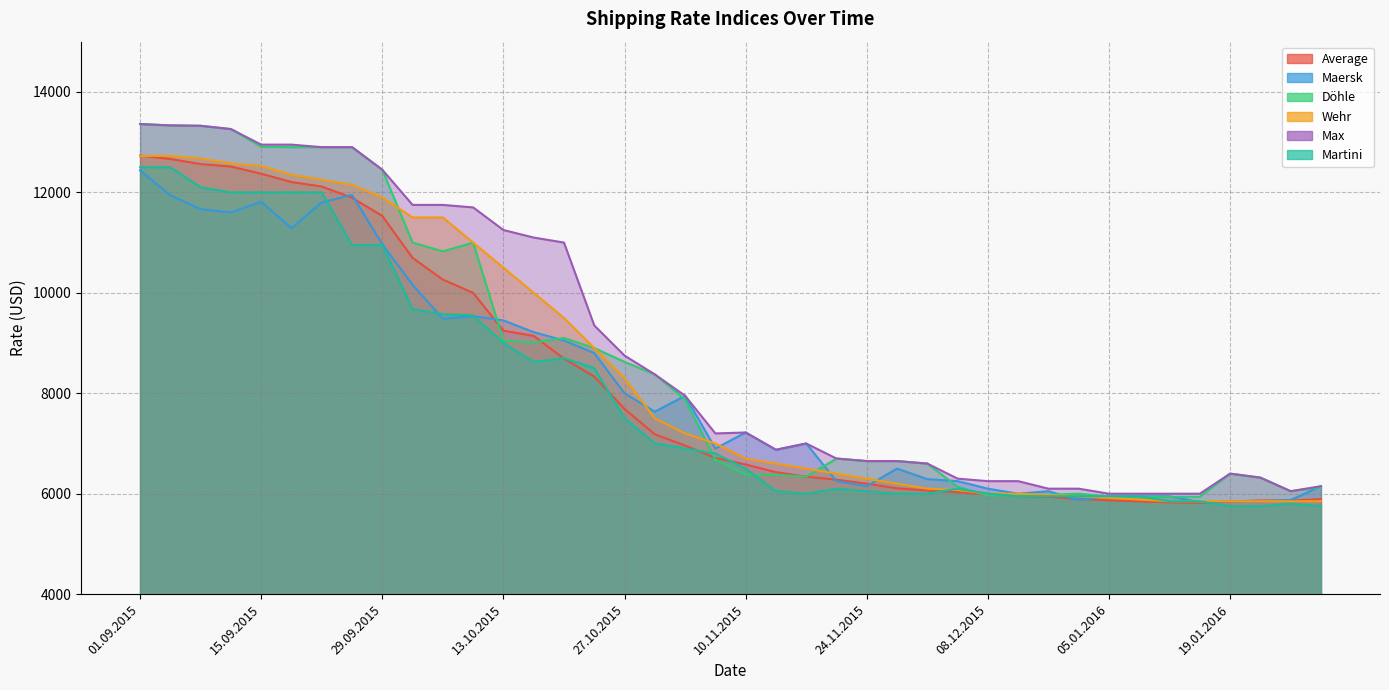

Reading left to right, list all the values displayed in this chart.

Average: 12732	12665	12563	12514	12371	12206	12116	11893	11530	10695	10263	9999	9246	9143	8689	8332	7688	7183	6959	6713	6582	6429	6339	6279	6200	6107	6064	6030	5983	5951	5940	5895	5868	5847	5828	5818	5843	5866	5863	5891
Maersk: 12437	11941	11666	11600	11812	11287	11800	11950	10966	10160	9483	9535	9450	9216	9050	8800	8000	7633	7950	6900	7219	6875	7000	6250	6150	6500	6290	6250	6100	6000	6050	5875	5950	5950	5950	5833	5850	5850	5875	6150
Döhle: 13360	13333	13325	13260	12907	12900	12900	12900	12450	11000	10825	11000	9050	9010	9100	8900	8625	8375	7875	6680	6380	6375	6340	6700	6650	6650	6600	6138	5963	5963	5980	6000	5940	5940	5940	5940	6400	6320	6050	6130
Max: 13360	13333	13325	13260	12950	12950	12900	12900	12450	11750	11750	11700	11250	11100	11000	9350	8750	8375	7950	7200	7219	6875	7000	6700	6650	6650	6600	6300	6250	6250	6100	6100	6000	6000	6000	6000	6400	6320	6050	6150
Martini: 12500	12500	12100	12000	12000	12000	12000	10950	10950	9675	9575	9550	9000	8625	8700	8500	7500	7000	6900	6800	6500	6050	6000	6100	6050	6000	6000	6100	6000	5950	5950	5950	5950	5950	5850	5850	5750	5750	5800	5750